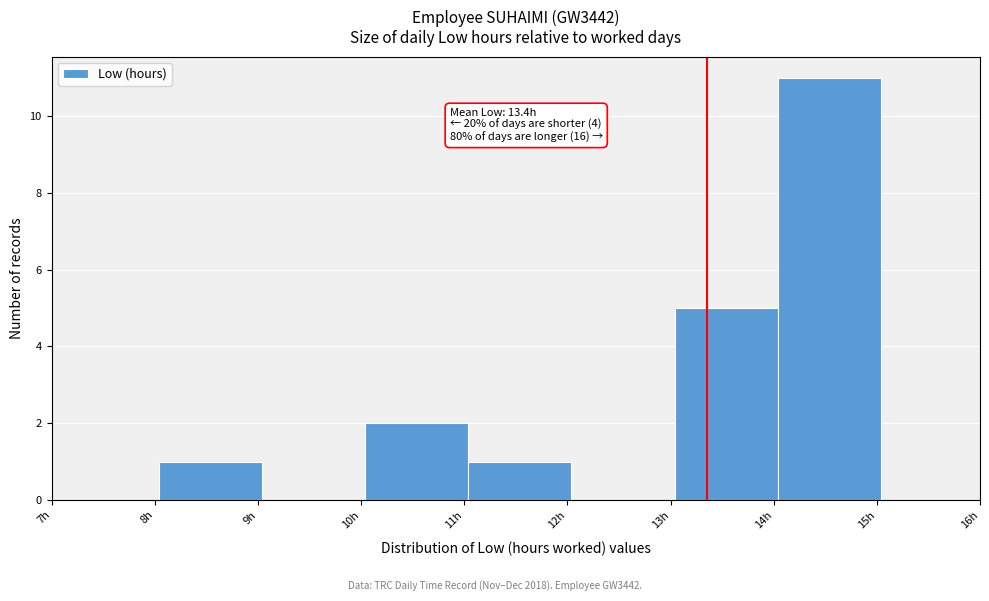

Which range on the x-axis has the tallest bar?

14.04 to 15.04